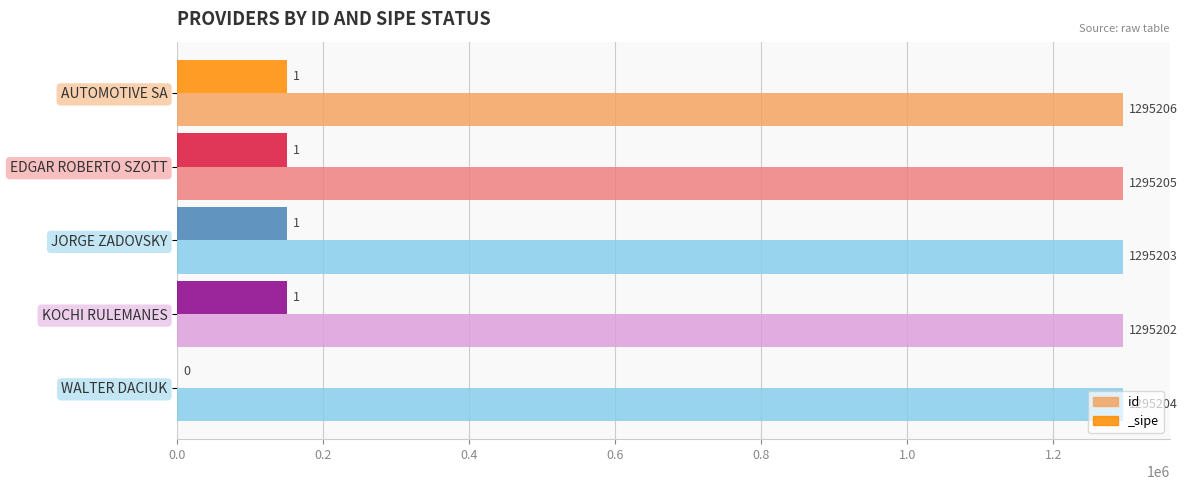

What is the approximate value at JORGE ZADOVSKY?

1295203